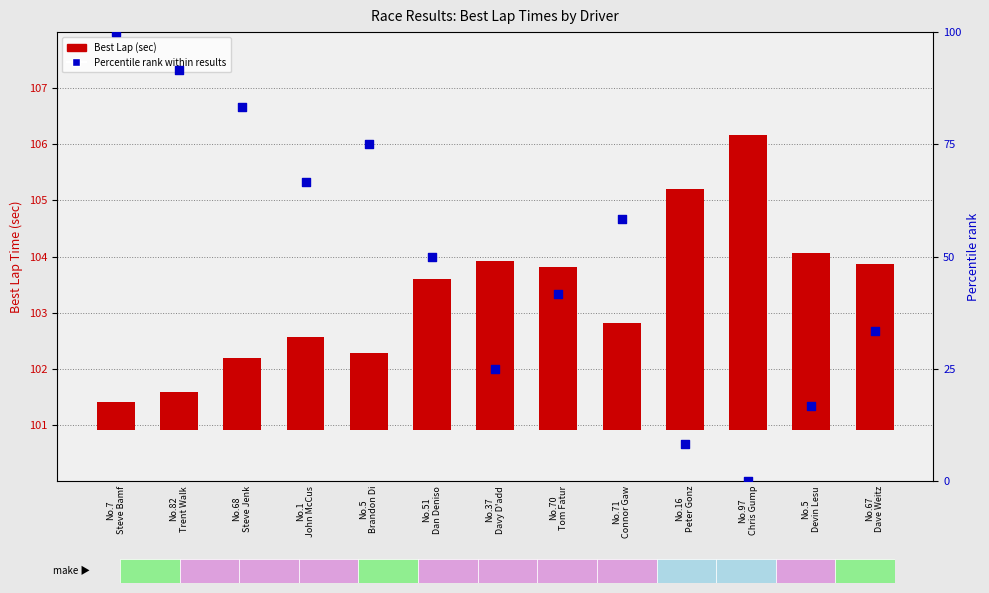

Which series has the widest spread of Y values?

Percentile rank